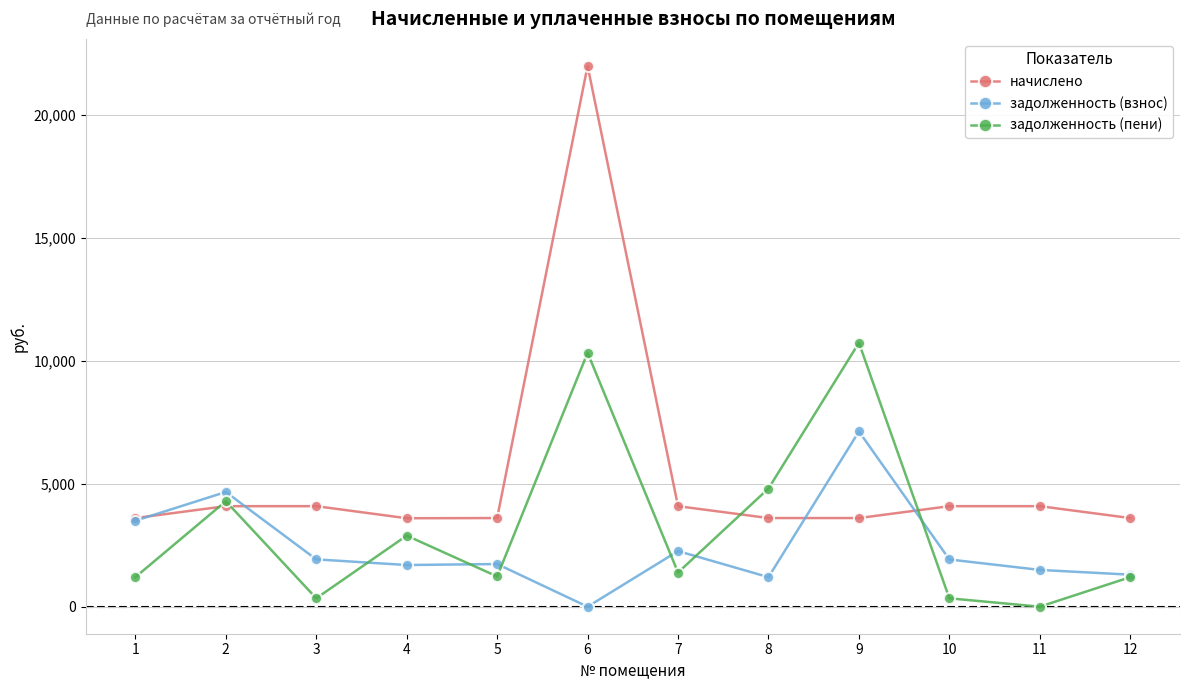

What is the approximate value of начислено at 3?

4089.2